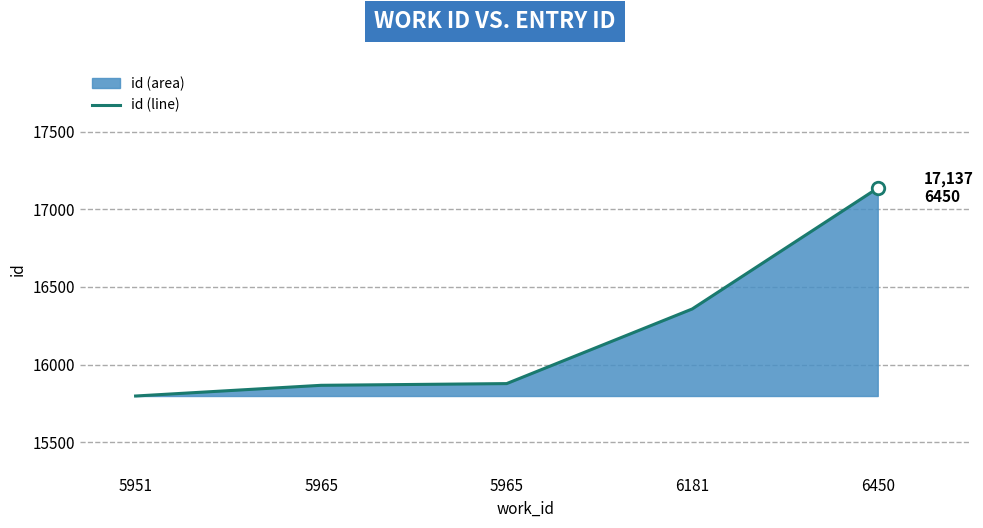

How many data points are above 15877?

2